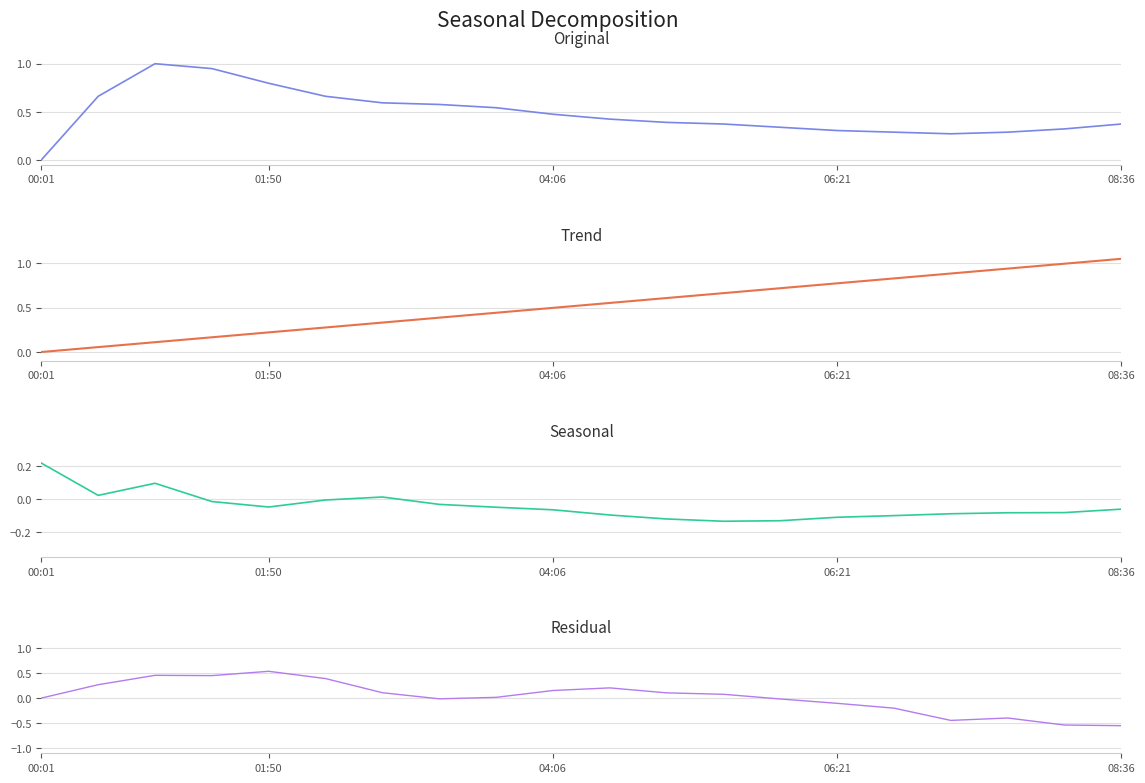

How many series are shown in this chart?

4